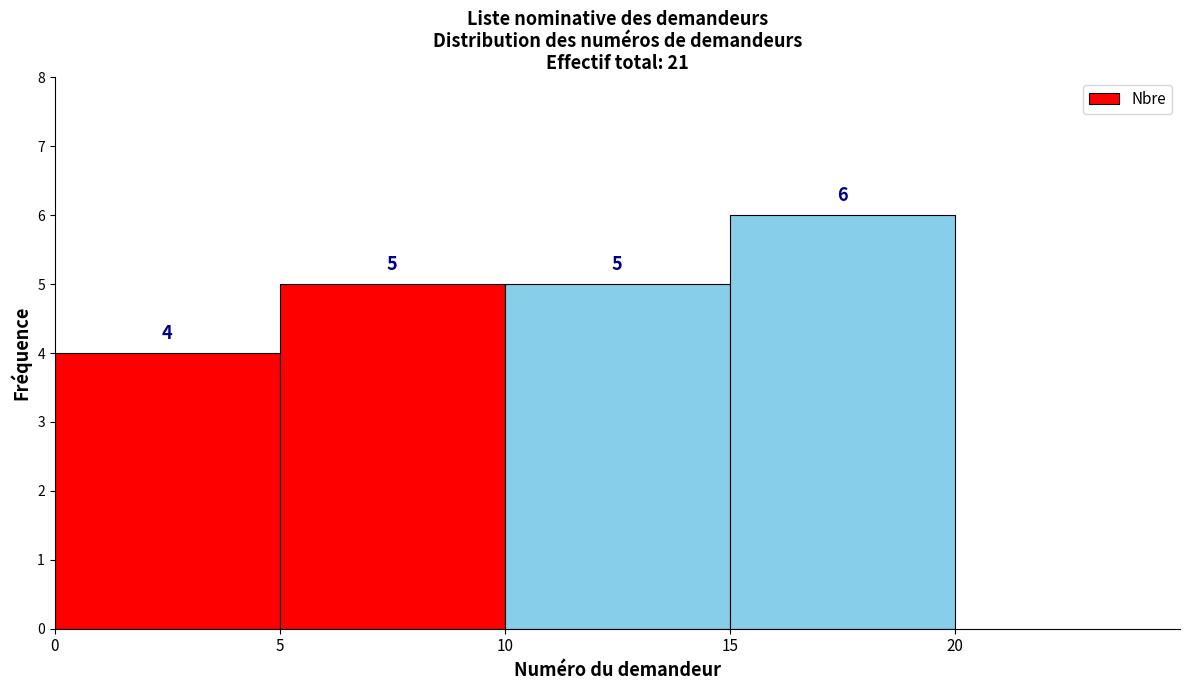

Which range on the x-axis has the tallest bar?

15 to 20